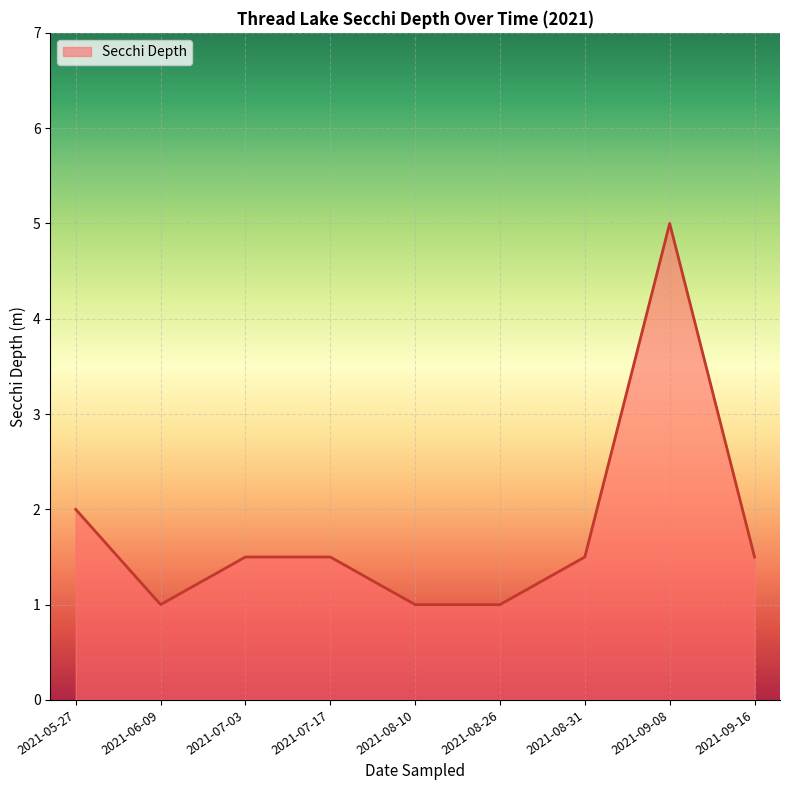

The value at 2021-07-03 is 1.5. True or false?

True